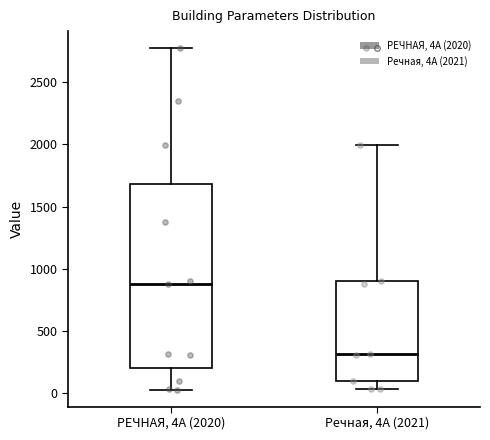

Where is the upper edge of the box for Речная, 4А (2021) on the y-axis? The values are not printed on the chart, so give them approximately, as read against the axis.

900